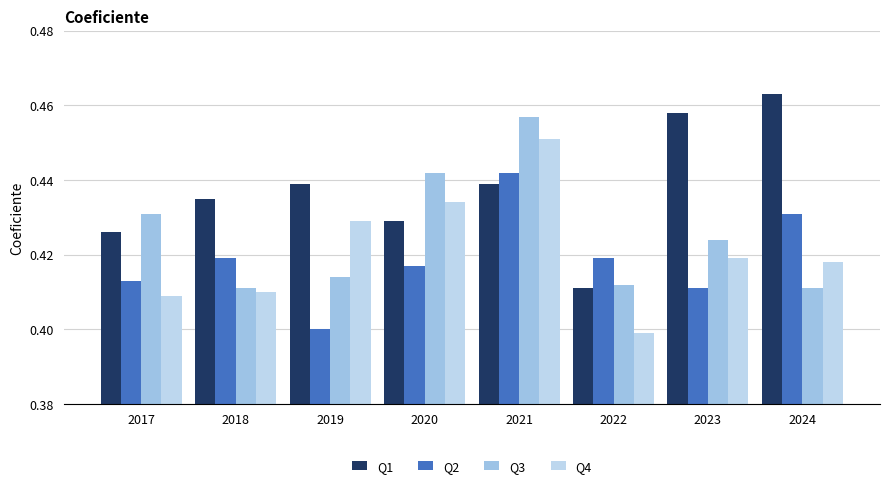

Are the bars horizontal?

No